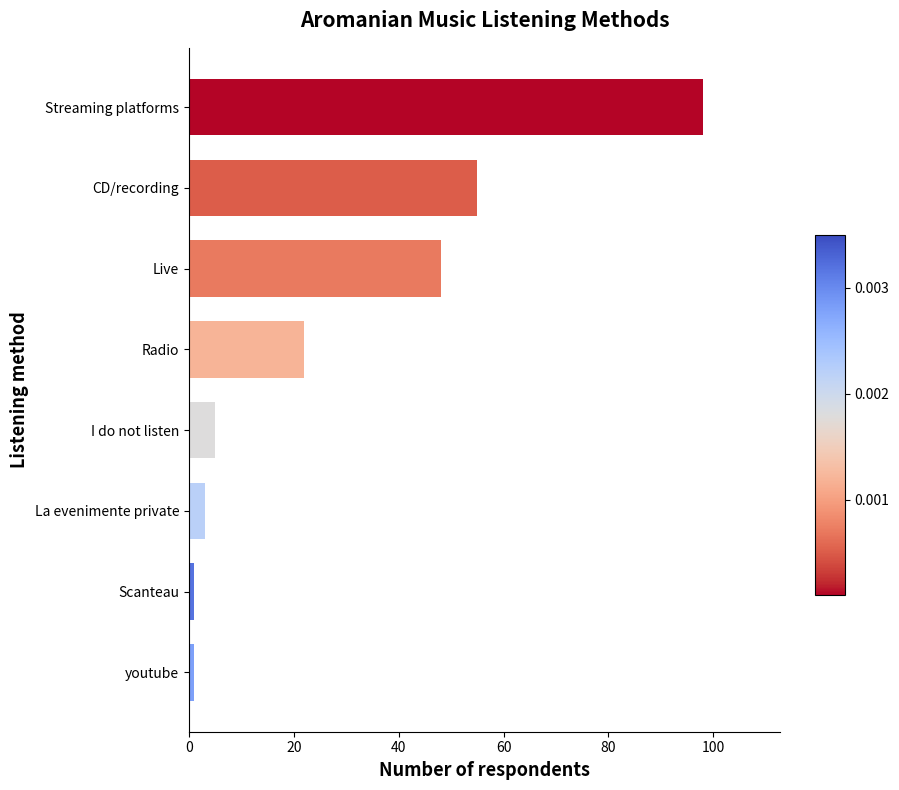

What is the average value?

29